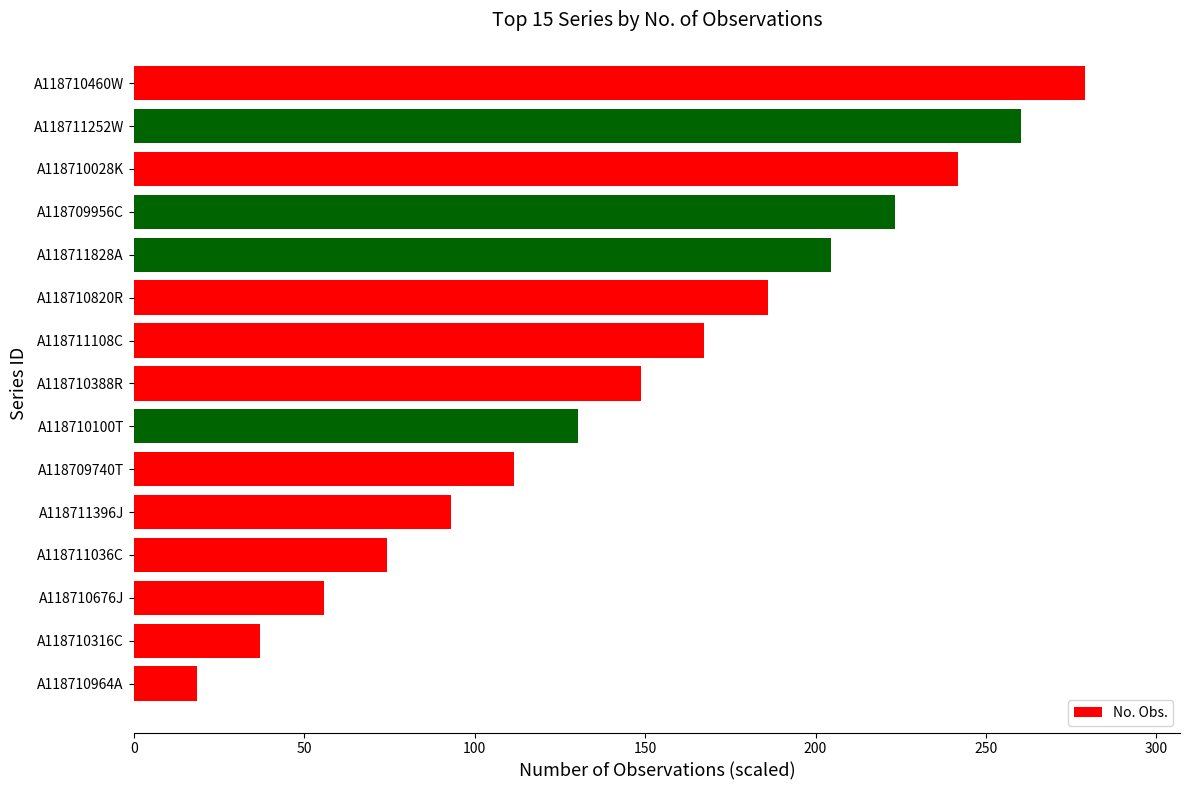

What is the average value?

148.8